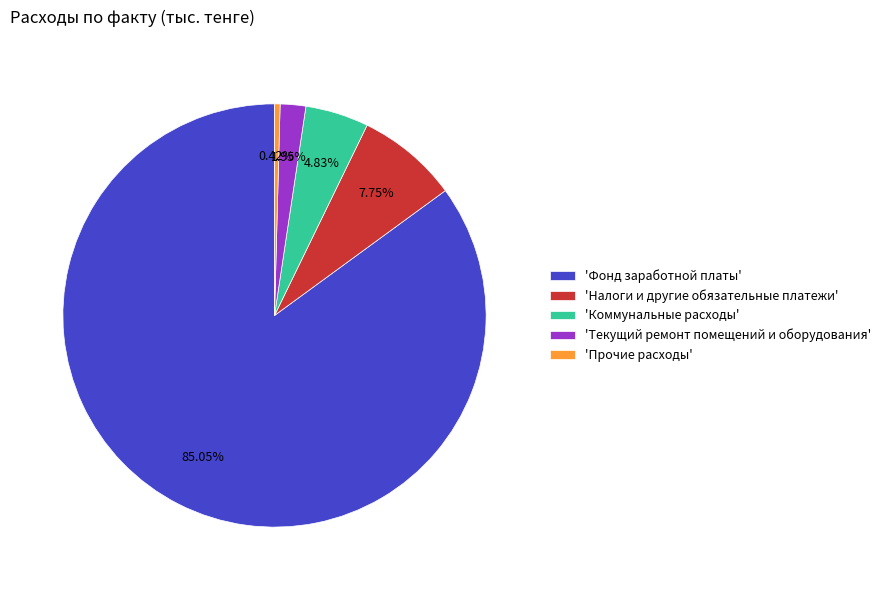

What is the ratio of the value at 'Текущий ремонт помещений и оборудования' to the value at 'Прочие расходы'?

4.6